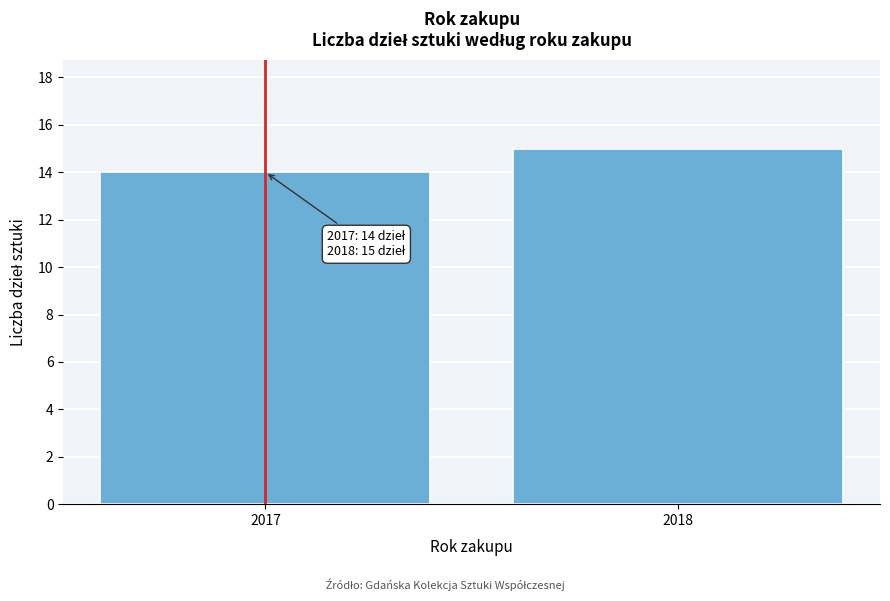

Reading left to right, extract all data points from this chart.

14	15